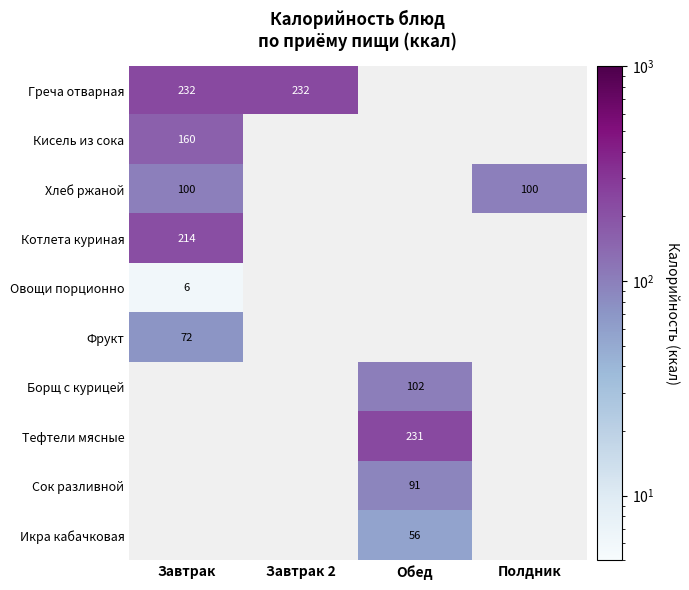

The Тефтели мясные series shows 110.2 at Обед. True or false?

False